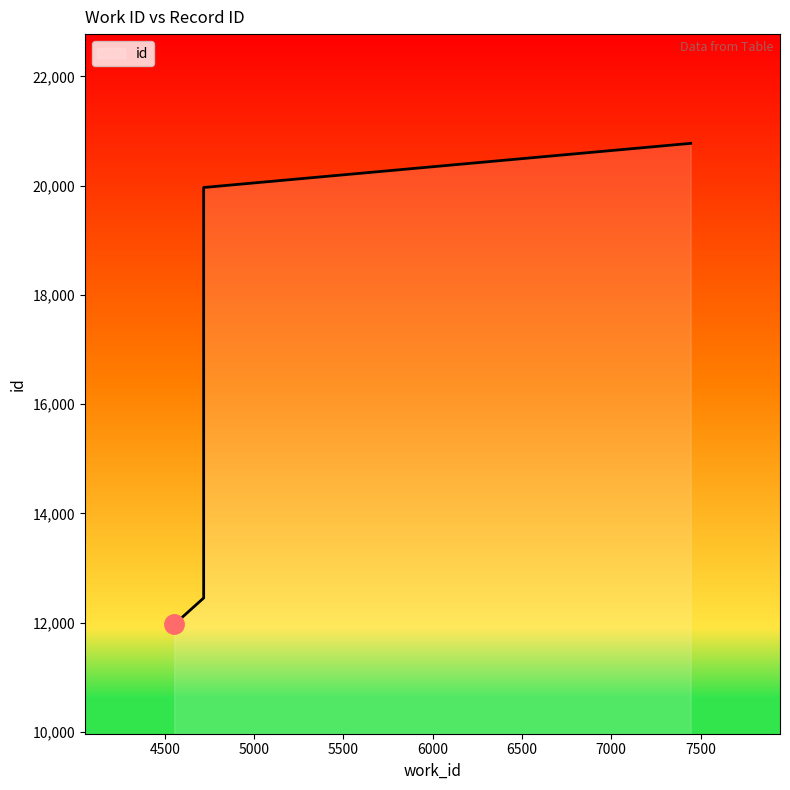

Does the chart have visible grid lines?

No